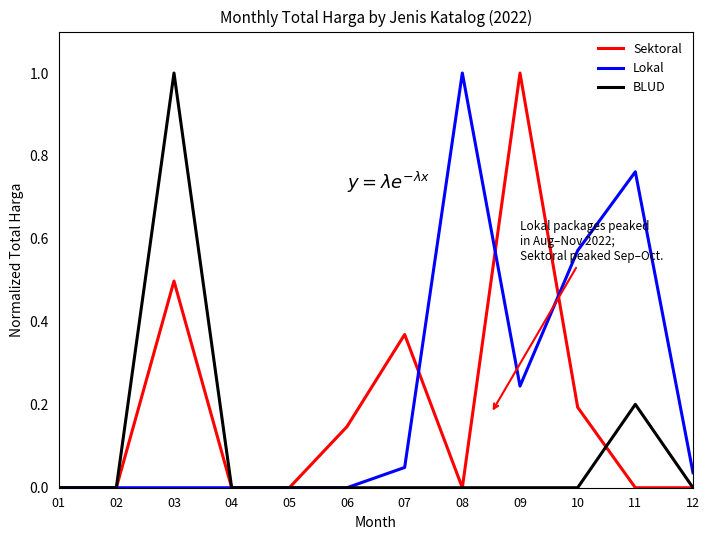

The BLUD series shows -0.3 at 04. True or false?

False